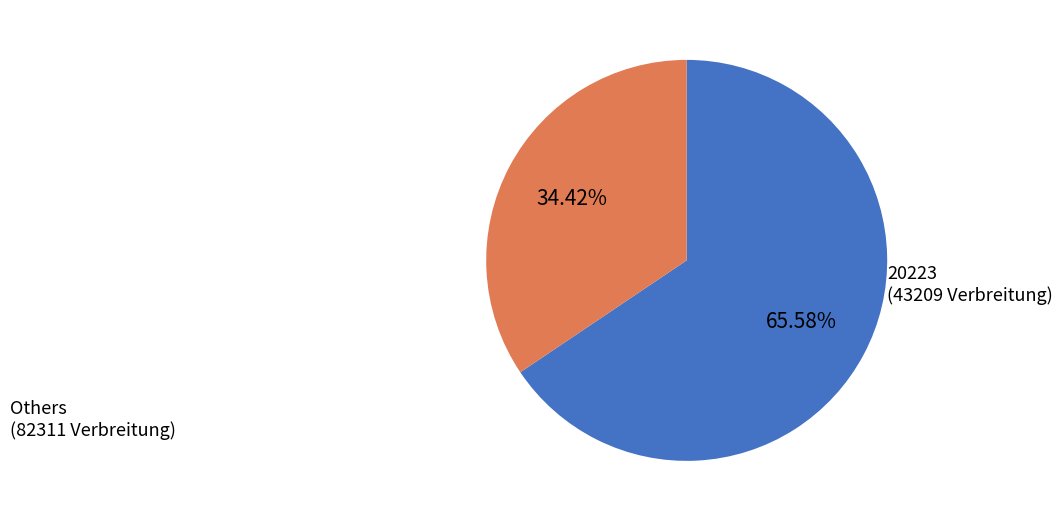

Is there a majority slice in this chart?

Yes